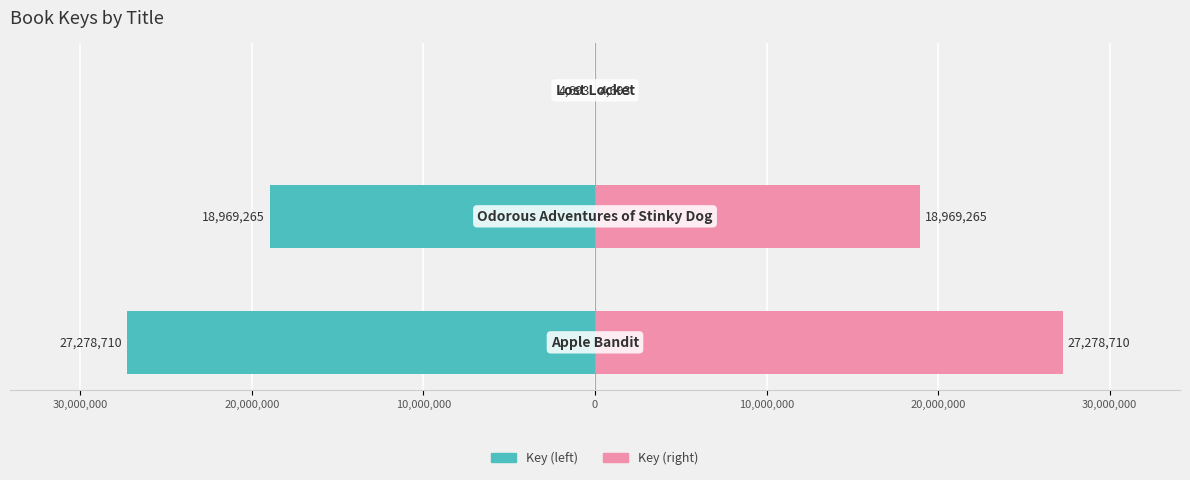

How many data points in Key (left) are less than -18969265?

1